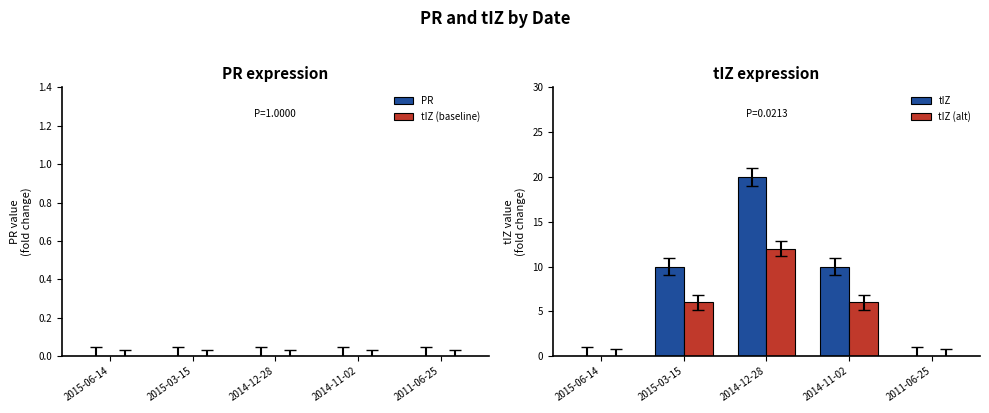

Which series has the largest total across all categories?

tIZ